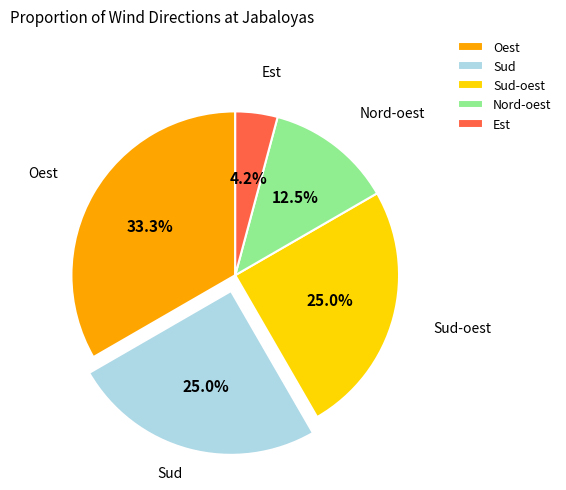

Is the sum of Est and Sud-oest greater than half?

No